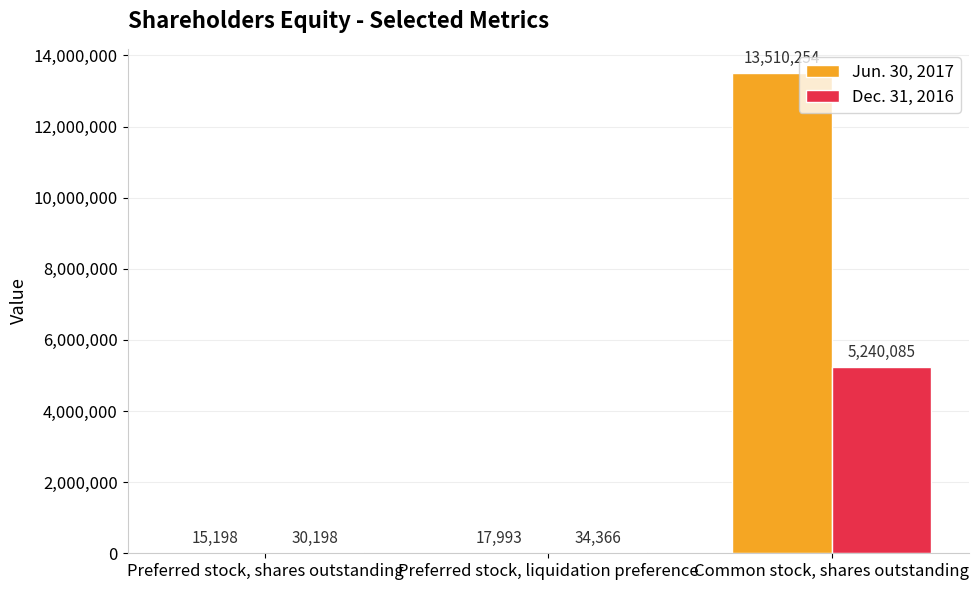

How many groups of bars are there?

3